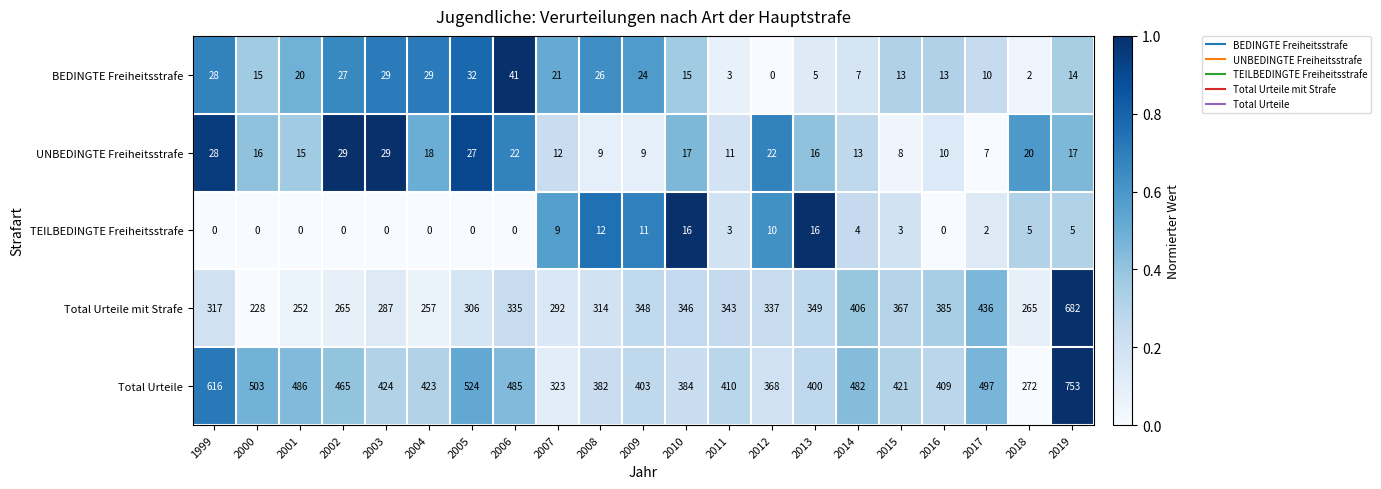

True or false: Total Urteile has a value of 368 at 2012.

True